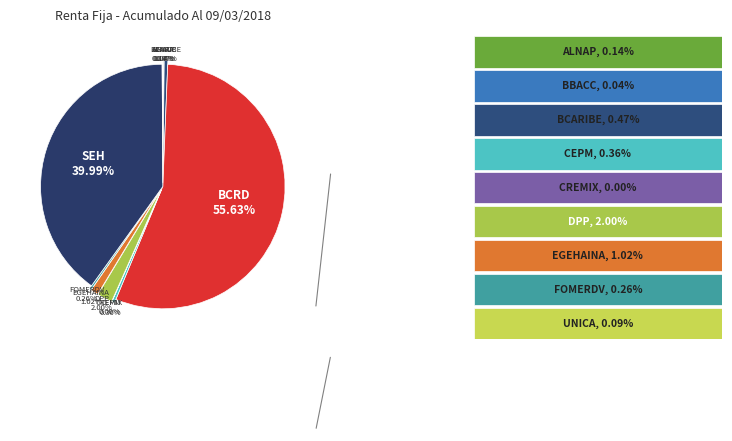

True or false: BCRD accounts for 66% of the total.

False